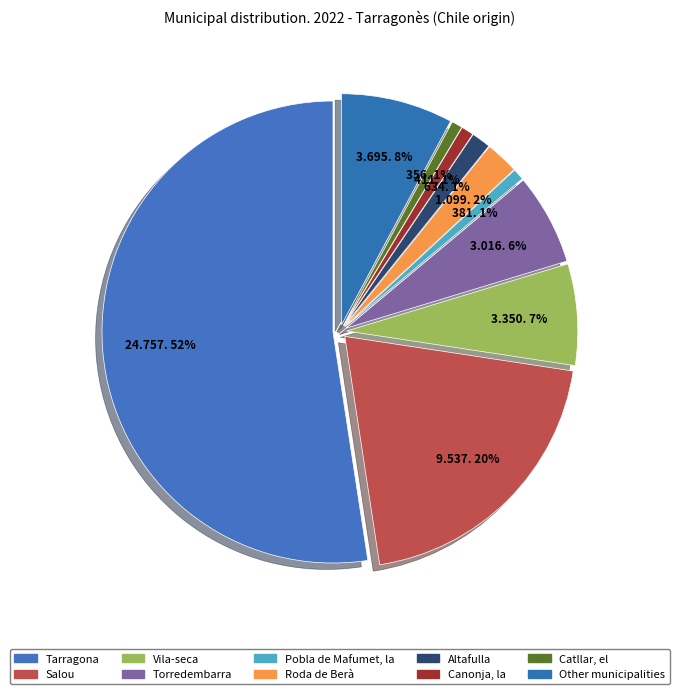

Count the number of slices in the pie.

10